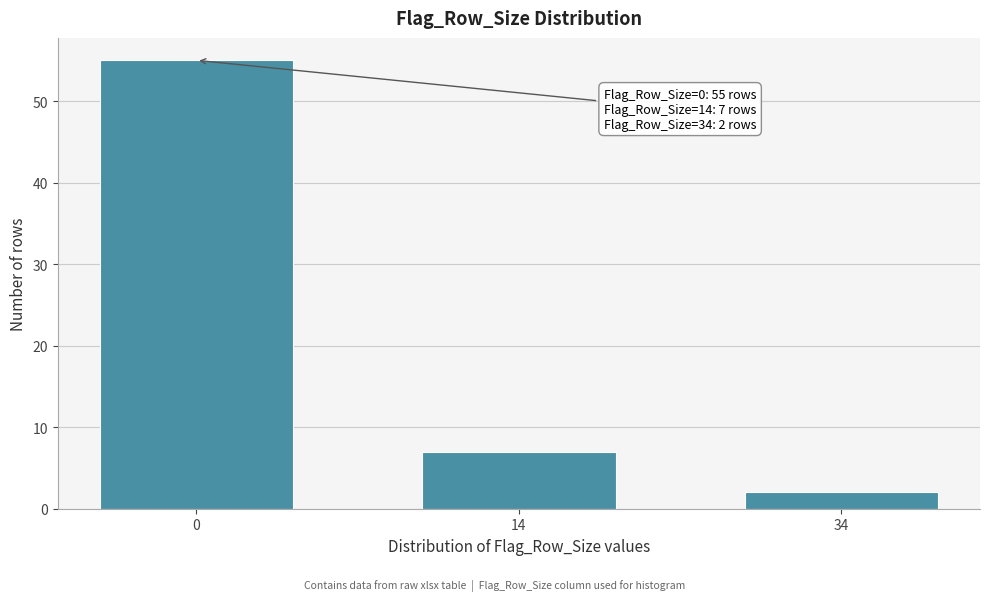

Reading left to right, transcribe all the data shown in this chart.

55	7	2